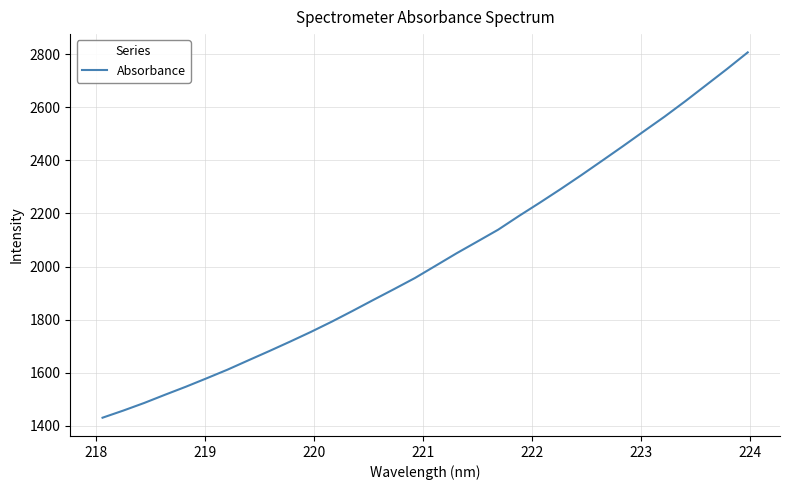

What is the average value?

2029.4